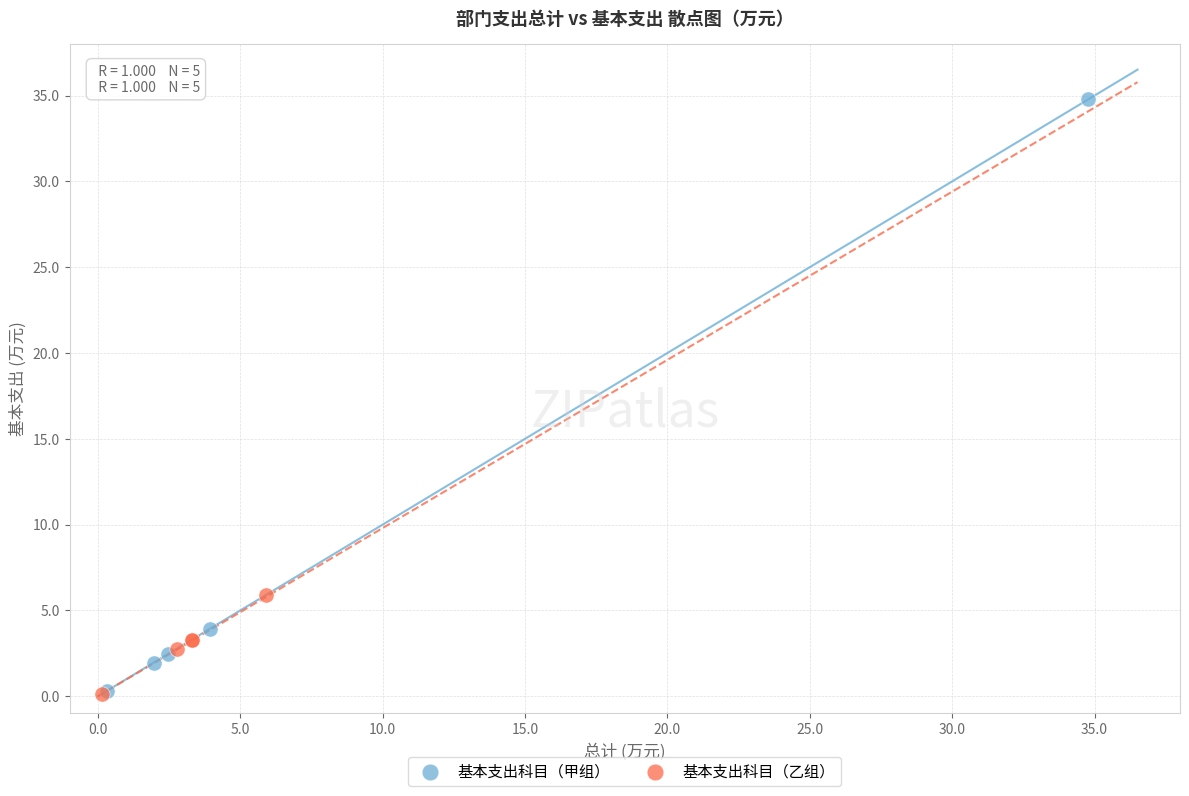

Which series has the largest Y range (max minus min)?

基本支出科目（甲组）